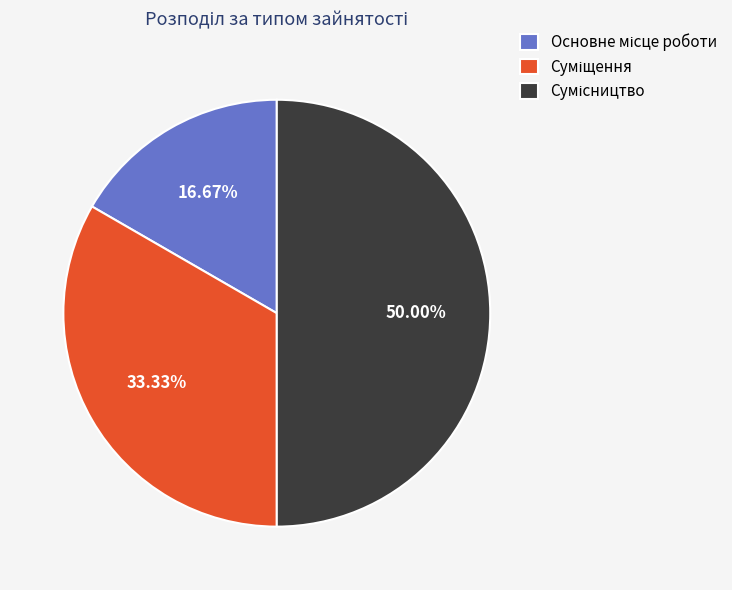

How many segments does this pie chart have?

3